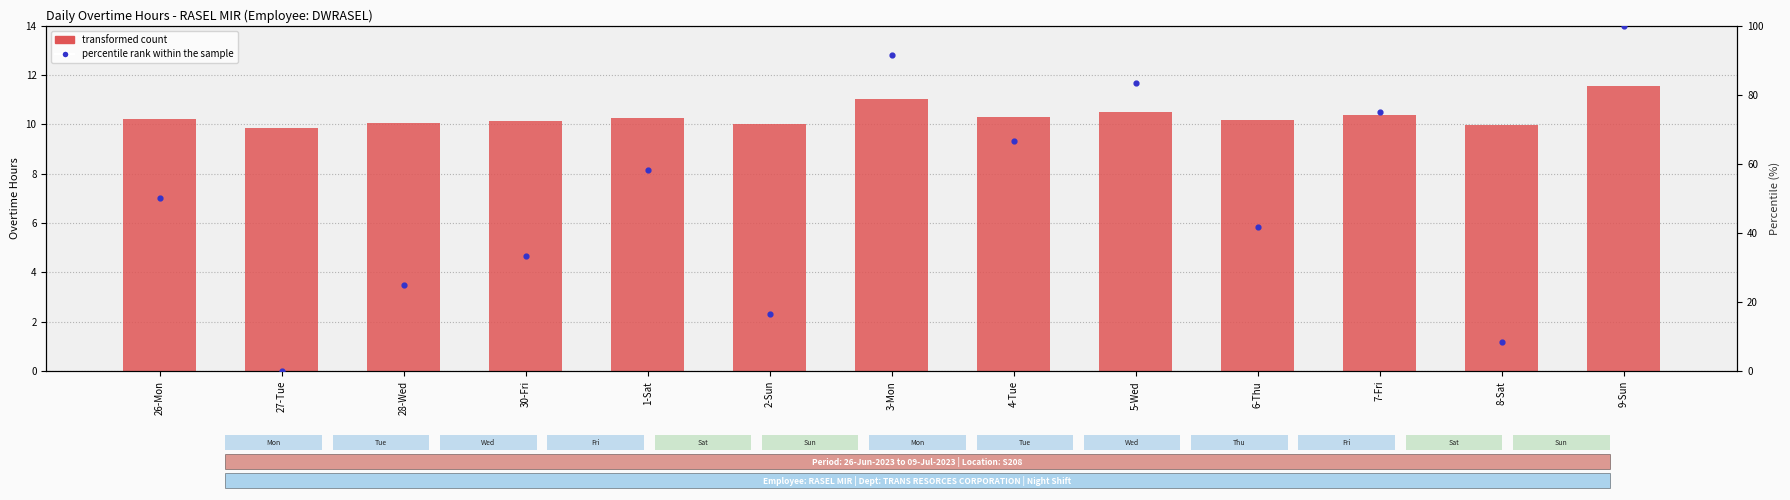

Which series has the largest Y range (max minus min)?

percentile rank within the sample